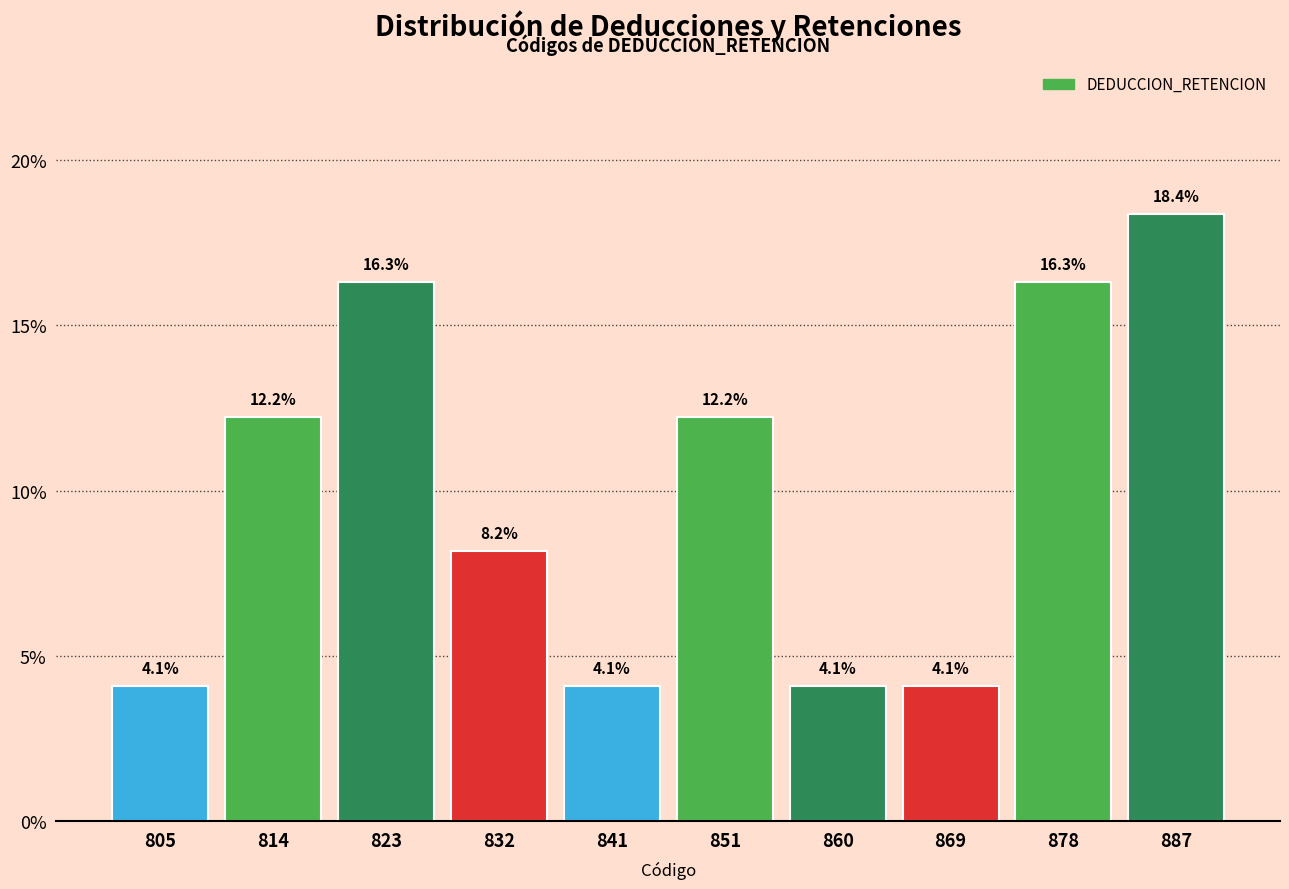

Reading right to left, transcribe all the data shown in this chart.

18.4	16.3	4.1	4.1	12.2	4.1	8.2	16.3	12.2	4.1